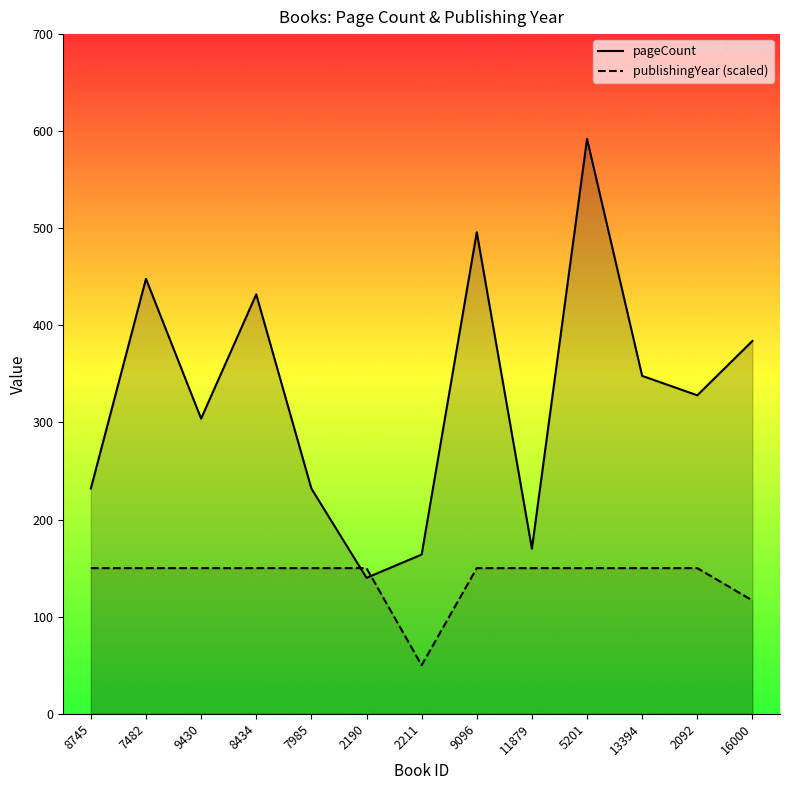

List the series in order of their peak value, lowest first.

publishingYear, pageCount